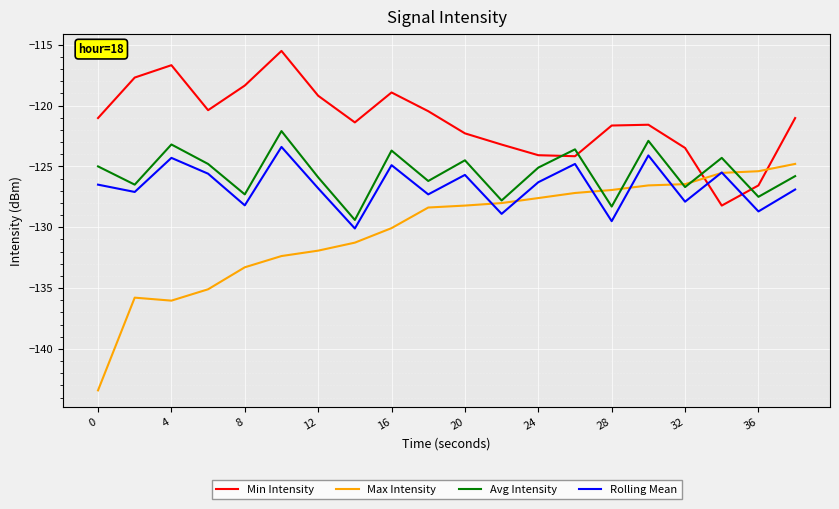

Which series has the largest range (max minus min)?

Max Intensity